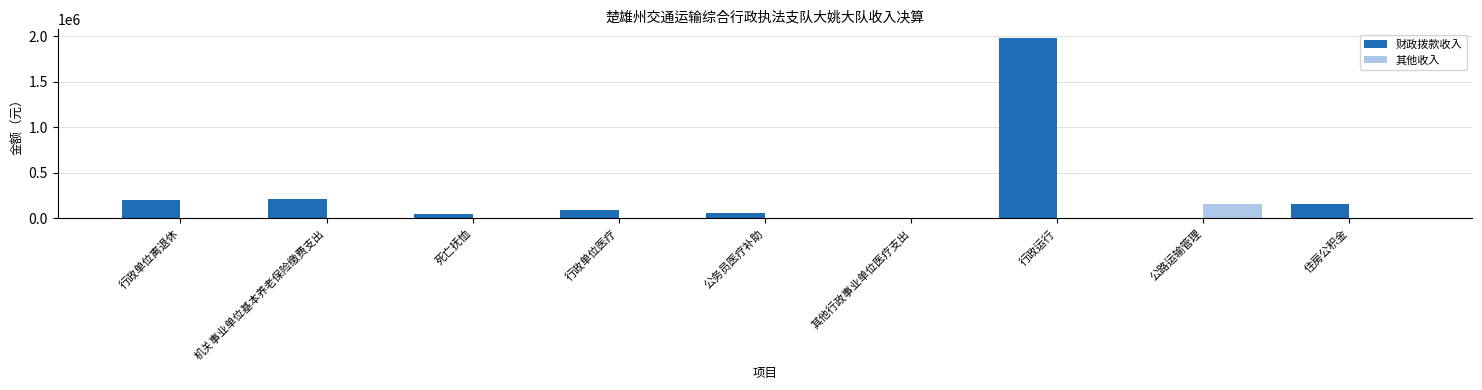

Between 行政单位离退休 and 其他行政事业单位医疗支出, which series saw the biggest shift?

财政拨款收入